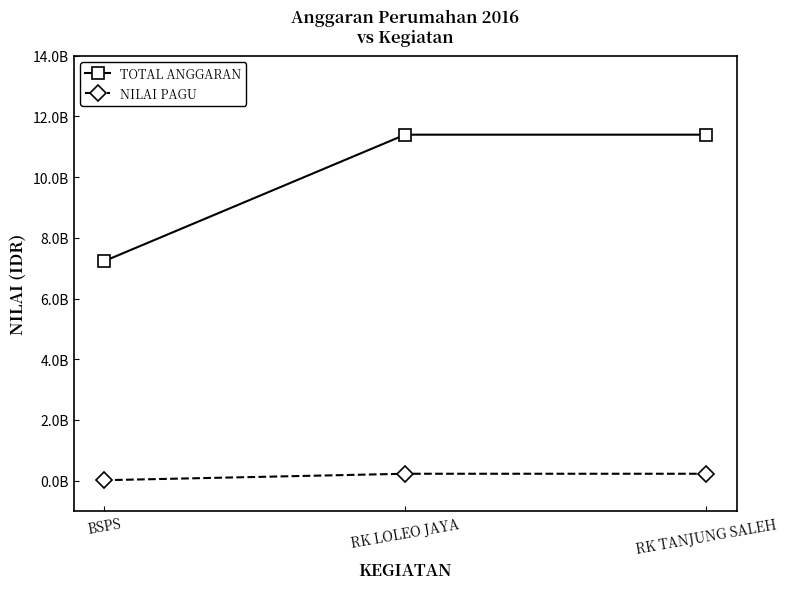

What are all the series names shown in the legend?

TOTAL ANGGARAN, NILAI PAGU